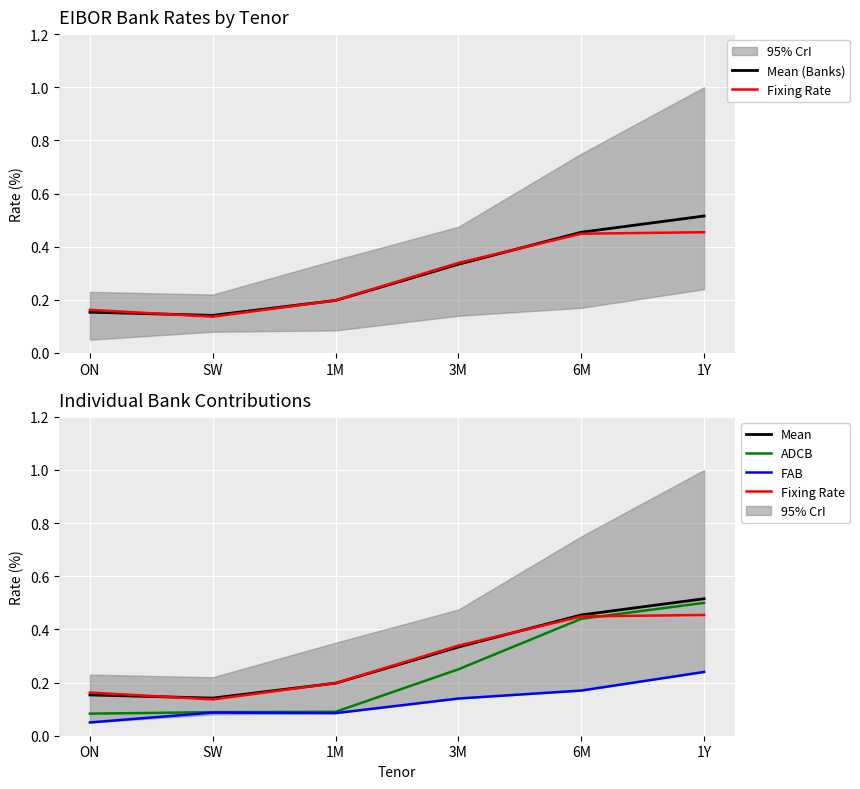

Between which two adjacent categories do Fixing Rate and Mean first intersect?

ON and SW